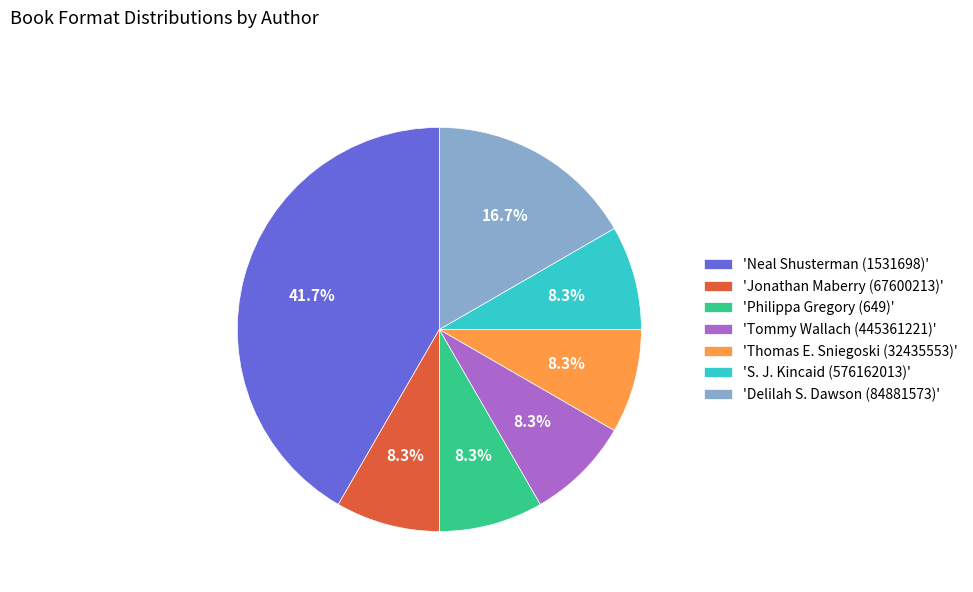

Is 'S. J. Kincaid (576162013)' the majority of the pie?

No